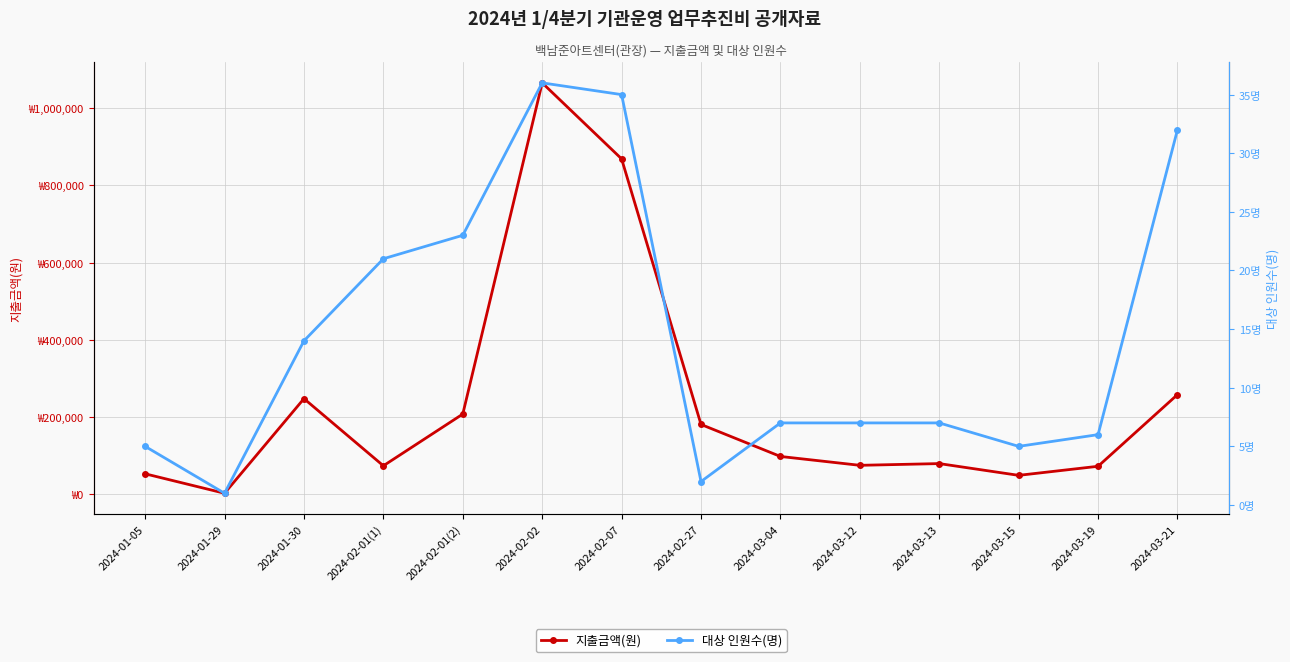

Is this an area chart (filled region under the line)?

No